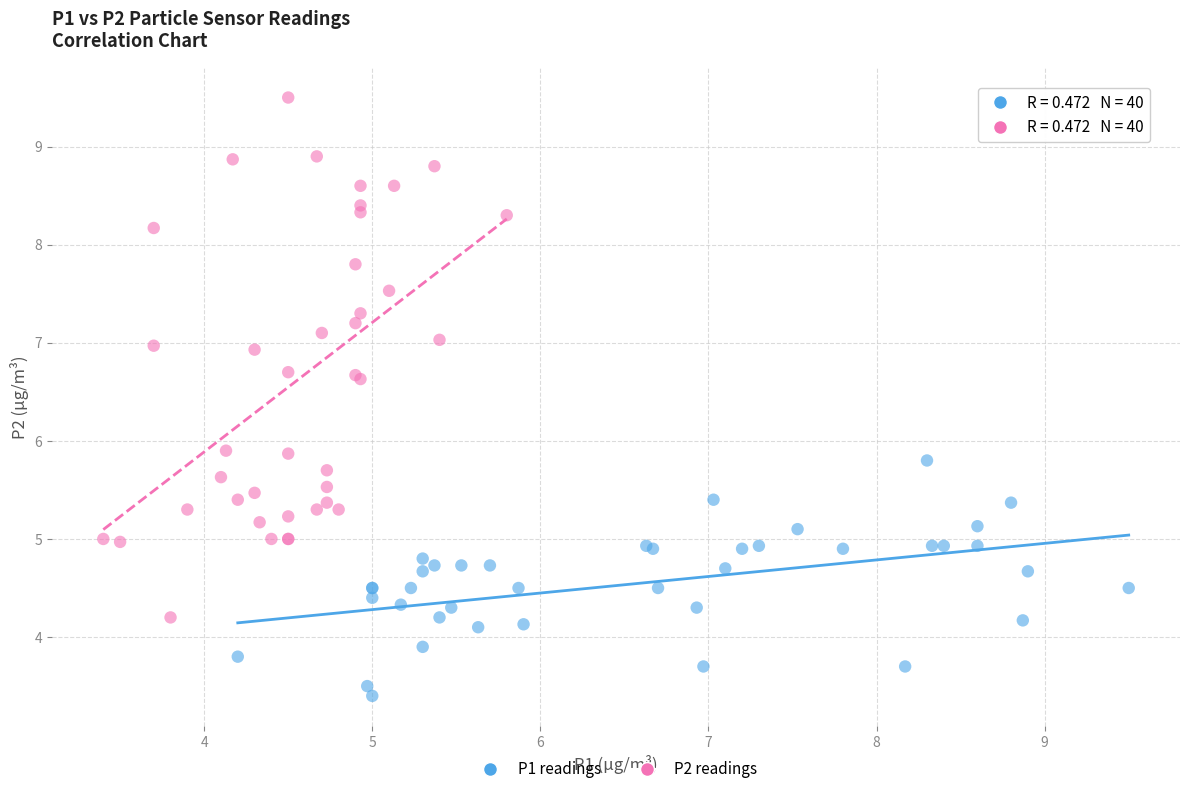

Which series contains the lowest Y value?

P1 readings